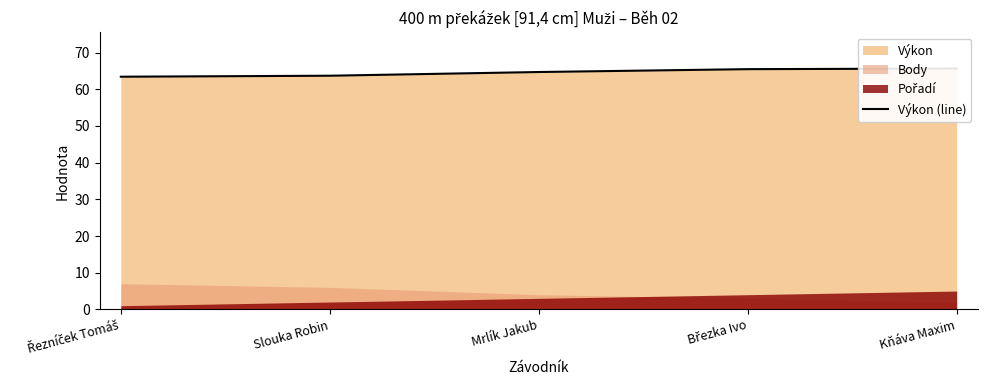

Count the values in the range 63 to 65.

3